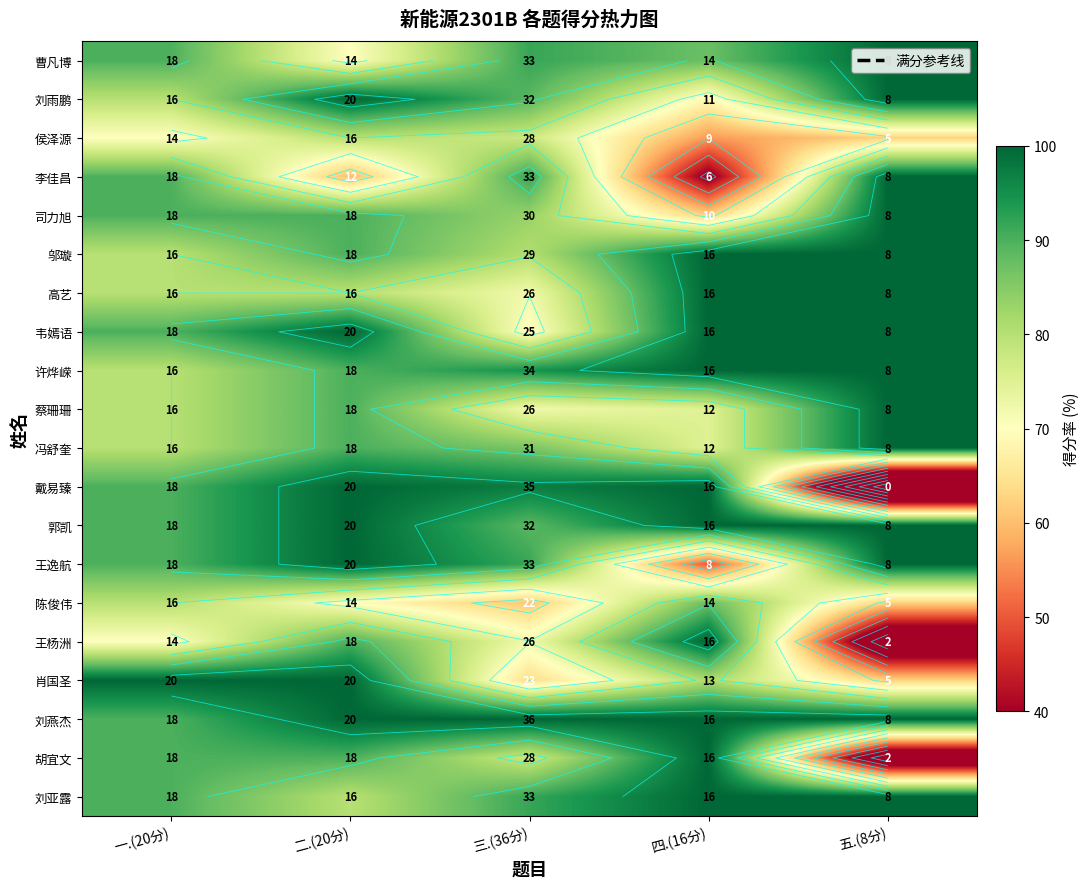

What is the difference between the highest and lowest values at 三.(36分)?

38.9